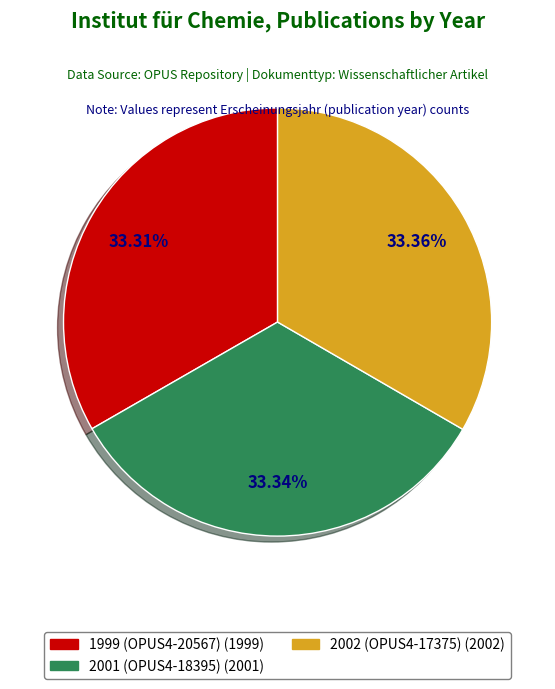

To the nearest percent, what portion does 2001 (OPUS4-18395) represent?

33%